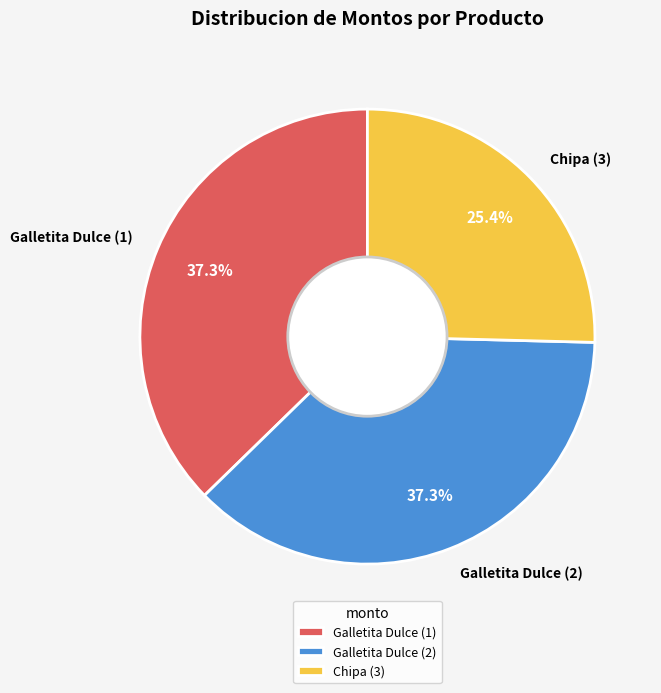

Which has a higher value, Chipa (3) or Galletita Dulce (2)?

Galletita Dulce (2)